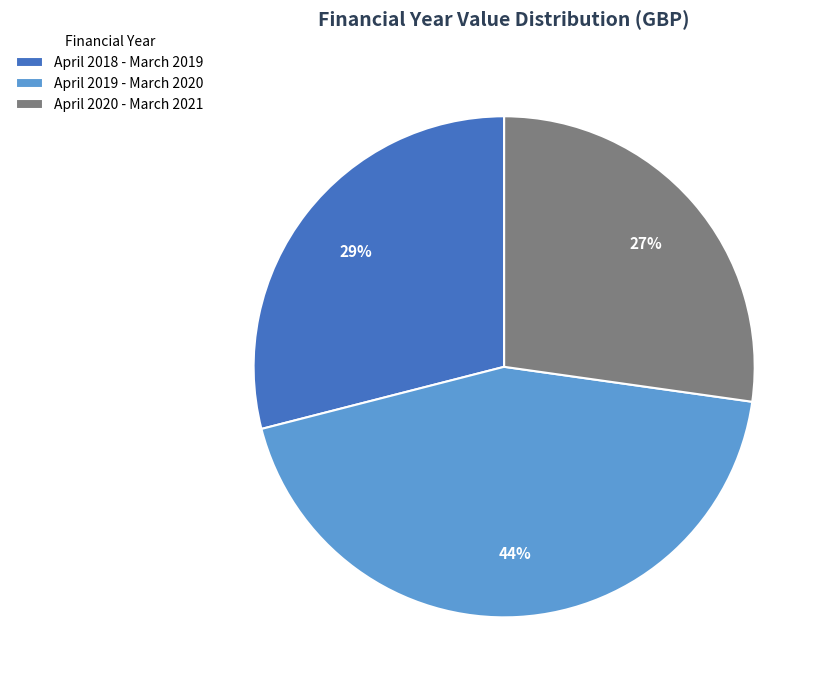

Is the sum of April 2018 - March 2019 and April 2020 - March 2021 greater than half?

Yes